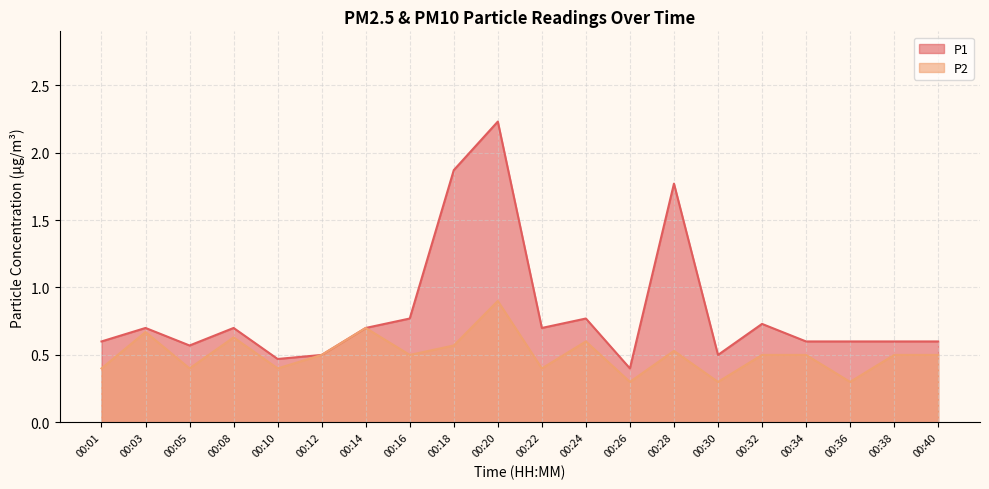

What is the maximum value shown in the chart?

2.2